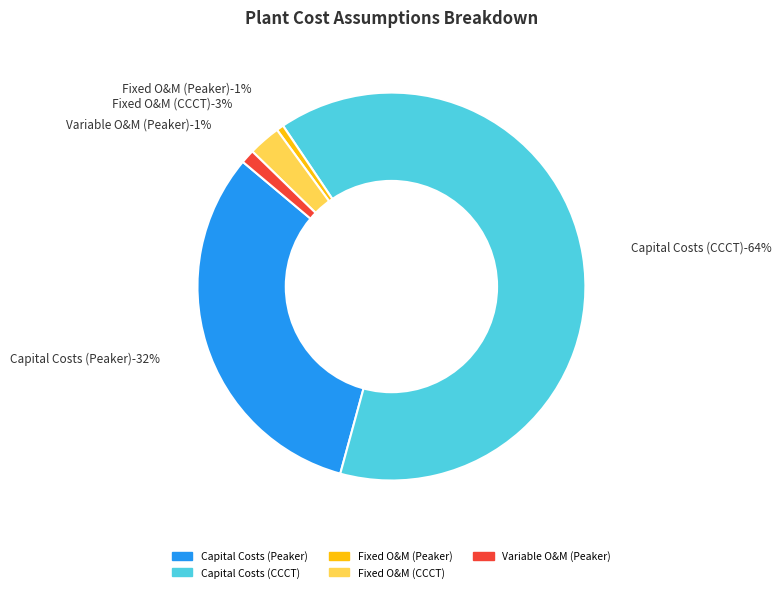

What percentage is NOT represented by CCCT?

33.3%